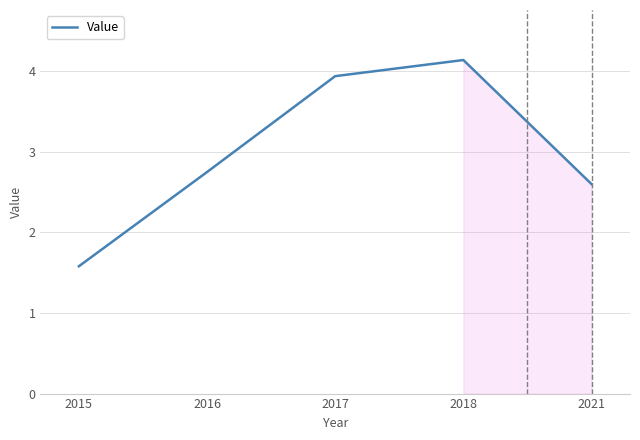

True or false: there are more than 0 points higher than both neighbors.

True